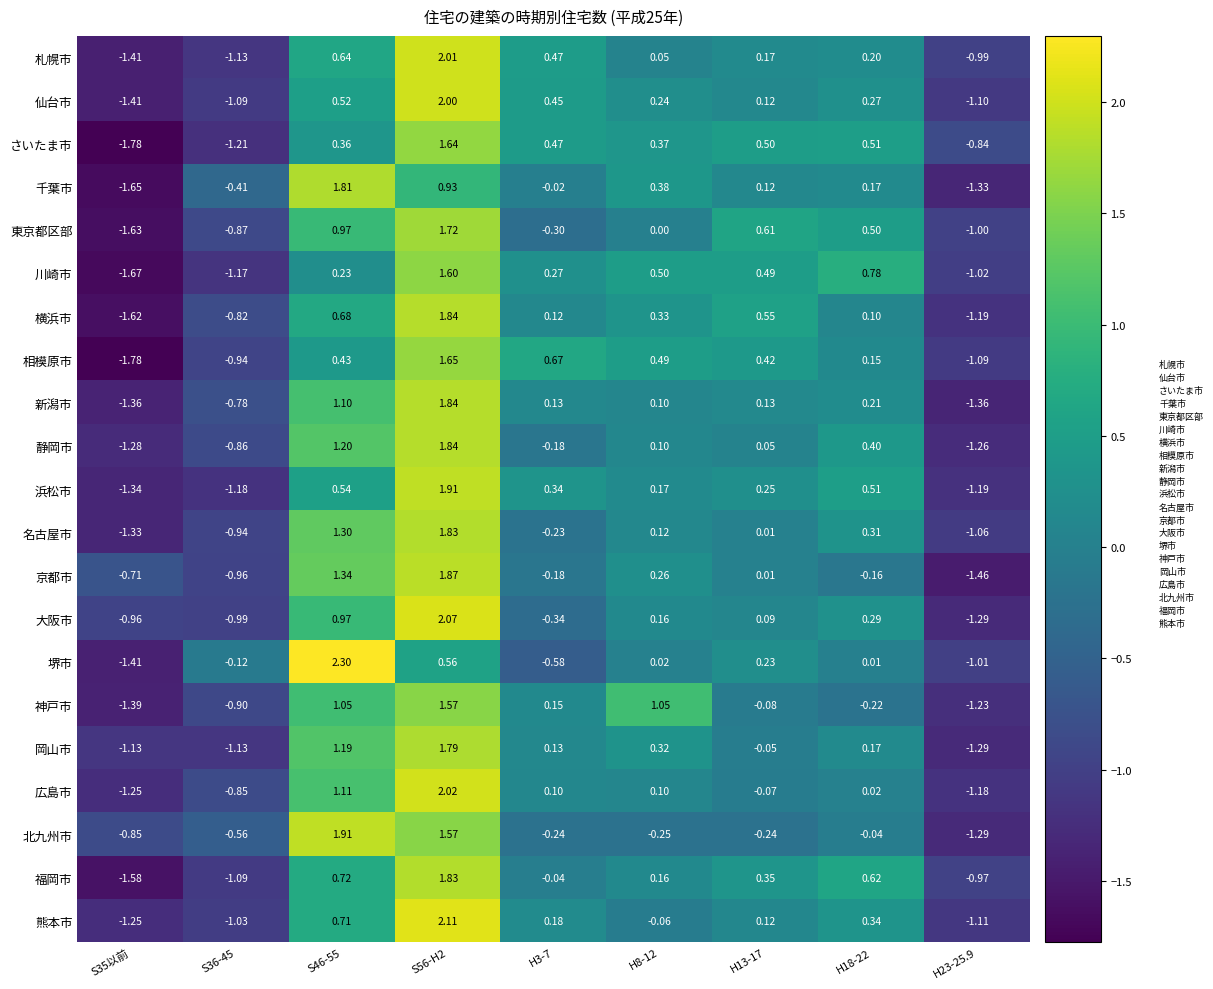

Between S35以前 and H8-12, which series saw the biggest shift?

神戸市